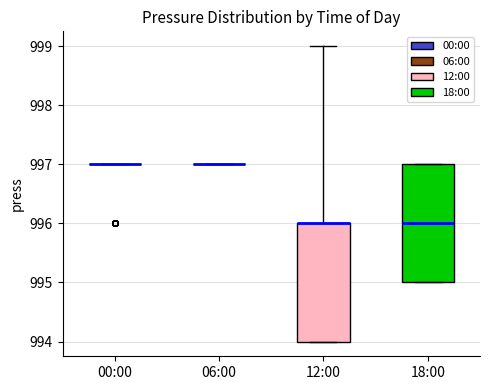

Reading left to right, transcribe this box plot: for each box, give where its median line is, the range the box spans, and where its two whiskers end, as read against the y-axis. The values are not printed on the chart, so give them approximately, as read against the axis.

00:00: box collapsed to a line at 997, whiskers 997 to 997
06:00: box collapsed to a line at 997, whiskers 997 to 997
12:00: median 996 (drawn on the box's upper edge), box 994 to 996, whiskers 994 to 999
18:00: median 996, box 995 to 997, whiskers 995 to 997